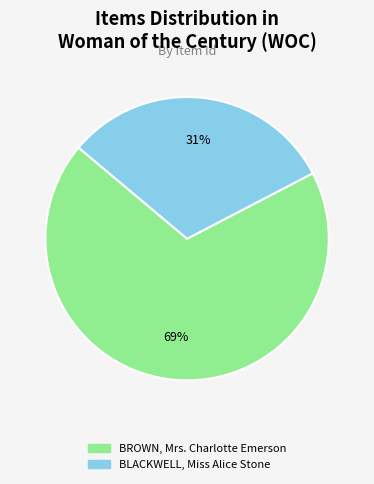

What is the largest slice in the pie chart?

BROWN, Mrs. Charlotte Emerson